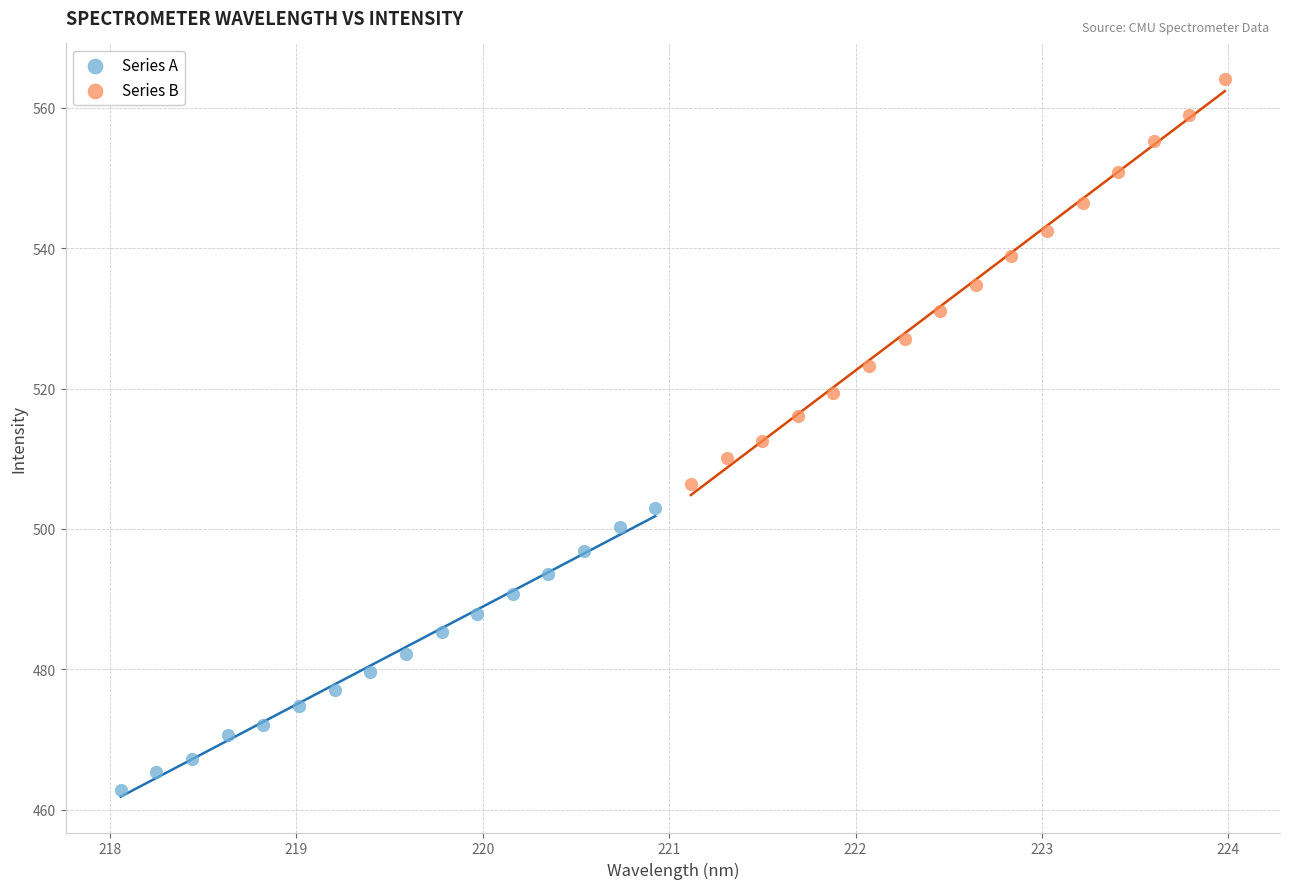

Which series reaches the minimum Y coordinate?

Series A